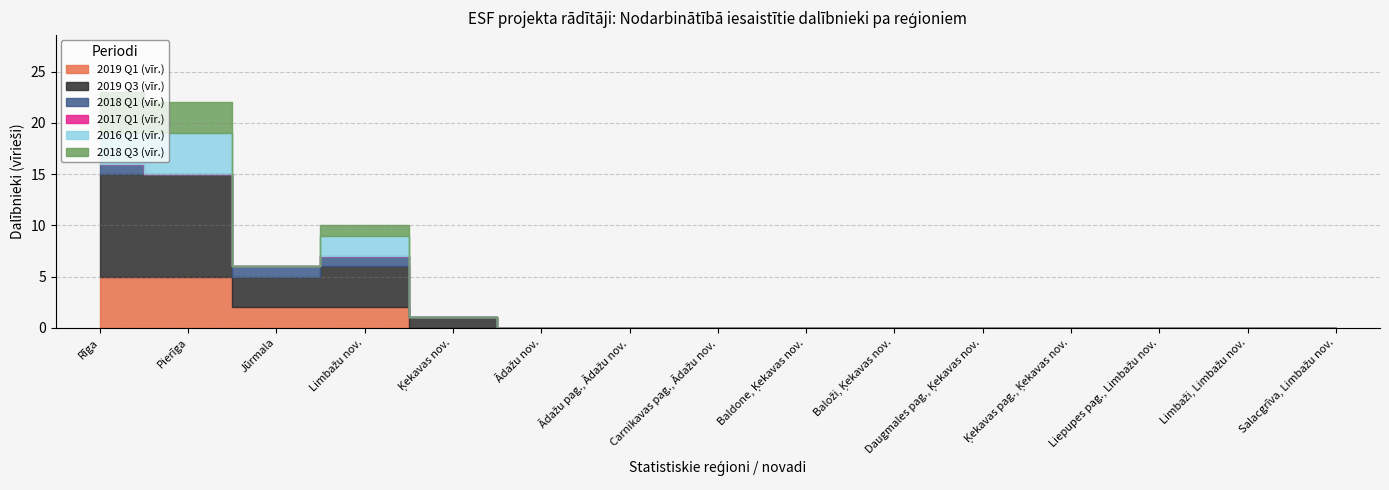

At which label is 2018 Q1 (vīr.) closest to 0?

Pierīga